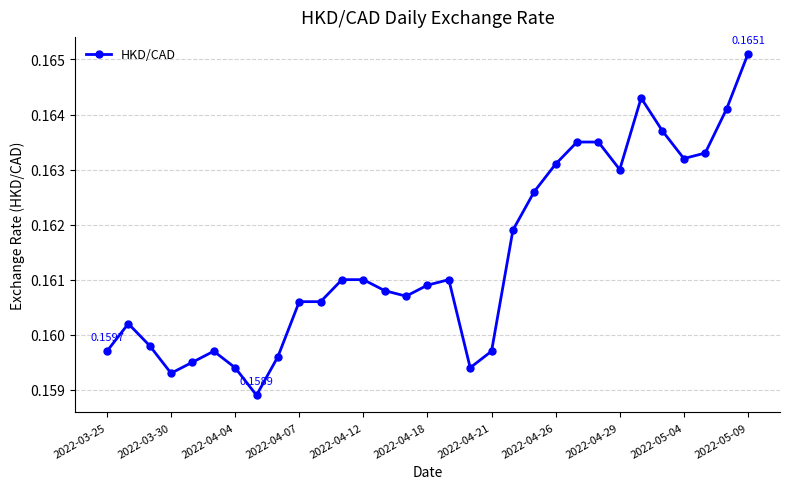

True or false: the data has more than 1 interior local peaks.

True